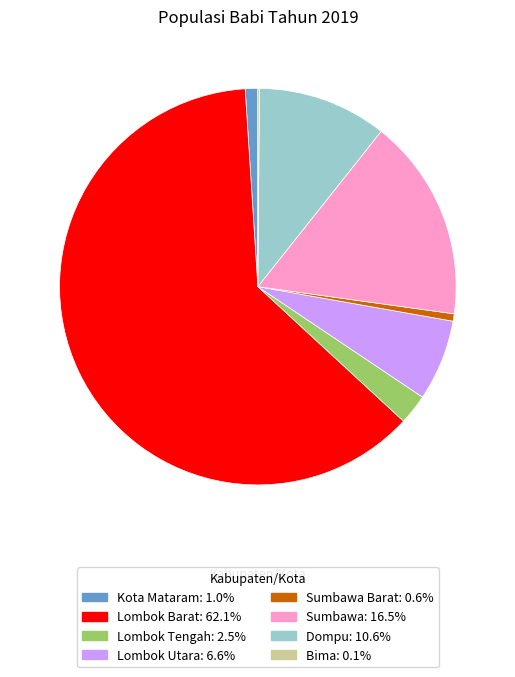

Is there any slice that represents more than half of the pie?

Yes